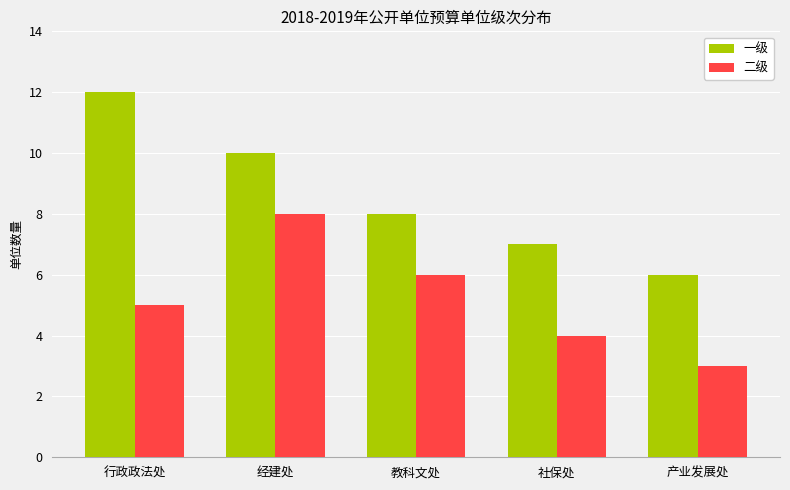

What is the difference between the maximum and minimum values in the 一级 series?

6